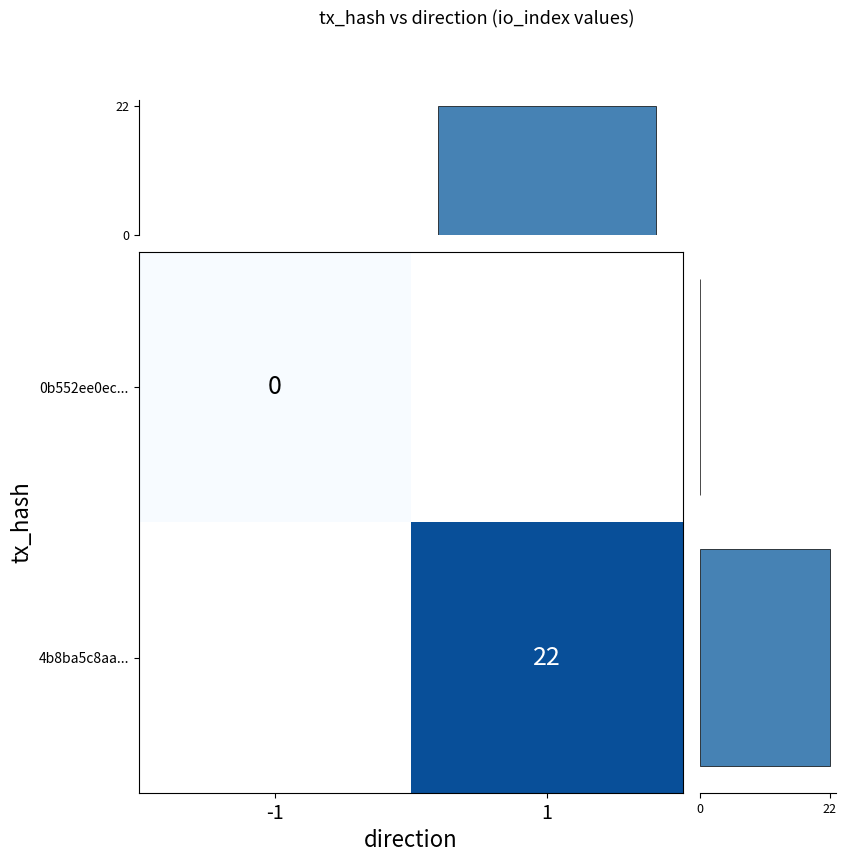

The 4b8ba5c8aa... series shows 39 at 1. True or false?

False